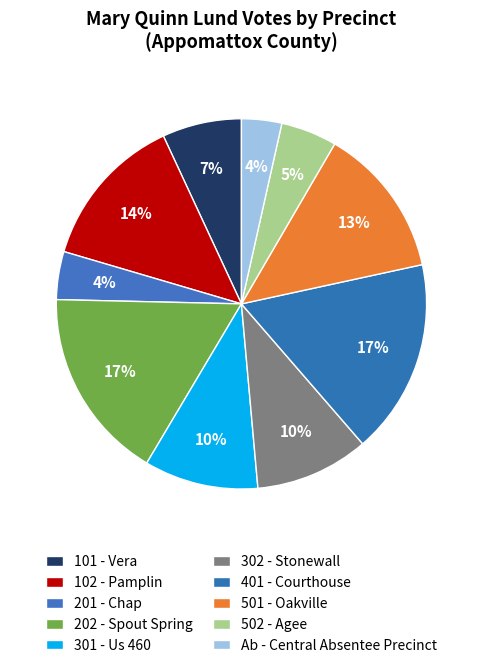

Is it true that 201 - Chap is 4% of the pie?

True